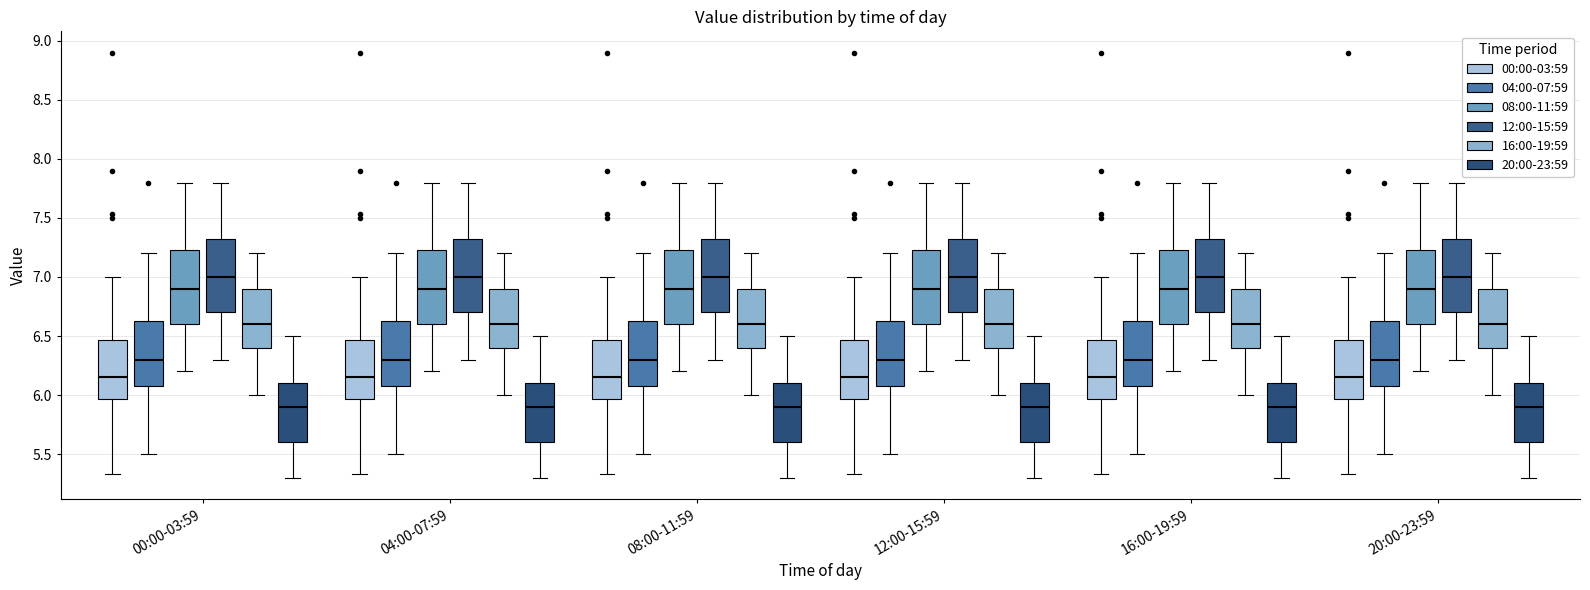

Reading left to right, read every box against the y-axis: the position of its median line, the range the box covers, and the ends of its whiskers. The values are not printed on the chart, so give them approximately, as read against the axis.

00:00-03:59 (00:00-03:59): median 6.15, box 5.95 to 6.45, whiskers 5.35 to 7.00
00:00-03:59 (04:00-07:59): median 6.30, box 6.10 to 6.65, whiskers 5.50 to 7.20
00:00-03:59 (08:00-11:59): median 6.90, box 6.60 to 7.25, whiskers 6.20 to 7.80
00:00-03:59 (12:00-15:59): median 7.00, box 6.70 to 7.35, whiskers 6.30 to 7.80
00:00-03:59 (16:00-19:59): median 6.60, box 6.40 to 6.90, whiskers 6.00 to 7.20
00:00-03:59 (20:00-23:59): median 5.90, box 5.60 to 6.10, whiskers 5.30 to 6.50
04:00-07:59 (00:00-03:59): median 6.15, box 5.95 to 6.45, whiskers 5.35 to 7.00
04:00-07:59 (04:00-07:59): median 6.30, box 6.10 to 6.65, whiskers 5.50 to 7.20
04:00-07:59 (08:00-11:59): median 6.90, box 6.60 to 7.25, whiskers 6.20 to 7.80
04:00-07:59 (12:00-15:59): median 7.00, box 6.70 to 7.35, whiskers 6.30 to 7.80
04:00-07:59 (16:00-19:59): median 6.60, box 6.40 to 6.90, whiskers 6.00 to 7.20
04:00-07:59 (20:00-23:59): median 5.90, box 5.60 to 6.10, whiskers 5.30 to 6.50
08:00-11:59 (00:00-03:59): median 6.15, box 5.95 to 6.45, whiskers 5.35 to 7.00
08:00-11:59 (04:00-07:59): median 6.30, box 6.10 to 6.65, whiskers 5.50 to 7.20
08:00-11:59 (08:00-11:59): median 6.90, box 6.60 to 7.25, whiskers 6.20 to 7.80
08:00-11:59 (12:00-15:59): median 7.00, box 6.70 to 7.35, whiskers 6.30 to 7.80
08:00-11:59 (16:00-19:59): median 6.60, box 6.40 to 6.90, whiskers 6.00 to 7.20
08:00-11:59 (20:00-23:59): median 5.90, box 5.60 to 6.10, whiskers 5.30 to 6.50
12:00-15:59 (00:00-03:59): median 6.15, box 5.95 to 6.45, whiskers 5.35 to 7.00
12:00-15:59 (04:00-07:59): median 6.30, box 6.10 to 6.65, whiskers 5.50 to 7.20
12:00-15:59 (08:00-11:59): median 6.90, box 6.60 to 7.25, whiskers 6.20 to 7.80
12:00-15:59 (12:00-15:59): median 7.00, box 6.70 to 7.35, whiskers 6.30 to 7.80
12:00-15:59 (16:00-19:59): median 6.60, box 6.40 to 6.90, whiskers 6.00 to 7.20
12:00-15:59 (20:00-23:59): median 5.90, box 5.60 to 6.10, whiskers 5.30 to 6.50
16:00-19:59 (00:00-03:59): median 6.15, box 5.95 to 6.45, whiskers 5.35 to 7.00
16:00-19:59 (04:00-07:59): median 6.30, box 6.10 to 6.65, whiskers 5.50 to 7.20
16:00-19:59 (08:00-11:59): median 6.90, box 6.60 to 7.25, whiskers 6.20 to 7.80
16:00-19:59 (12:00-15:59): median 7.00, box 6.70 to 7.35, whiskers 6.30 to 7.80
16:00-19:59 (16:00-19:59): median 6.60, box 6.40 to 6.90, whiskers 6.00 to 7.20
16:00-19:59 (20:00-23:59): median 5.90, box 5.60 to 6.10, whiskers 5.30 to 6.50
20:00-23:59 (00:00-03:59): median 6.15, box 5.95 to 6.45, whiskers 5.35 to 7.00
20:00-23:59 (04:00-07:59): median 6.30, box 6.10 to 6.65, whiskers 5.50 to 7.20
20:00-23:59 (08:00-11:59): median 6.90, box 6.60 to 7.25, whiskers 6.20 to 7.80
20:00-23:59 (12:00-15:59): median 7.00, box 6.70 to 7.35, whiskers 6.30 to 7.80
20:00-23:59 (16:00-19:59): median 6.60, box 6.40 to 6.90, whiskers 6.00 to 7.20
20:00-23:59 (20:00-23:59): median 5.90, box 5.60 to 6.10, whiskers 5.30 to 6.50